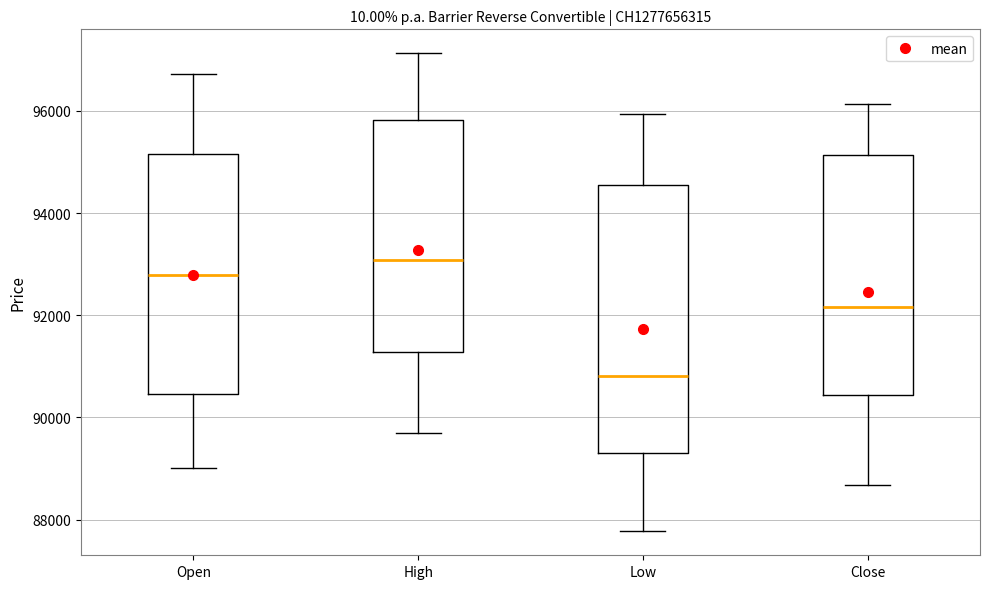

Which box has the highest median line?

High